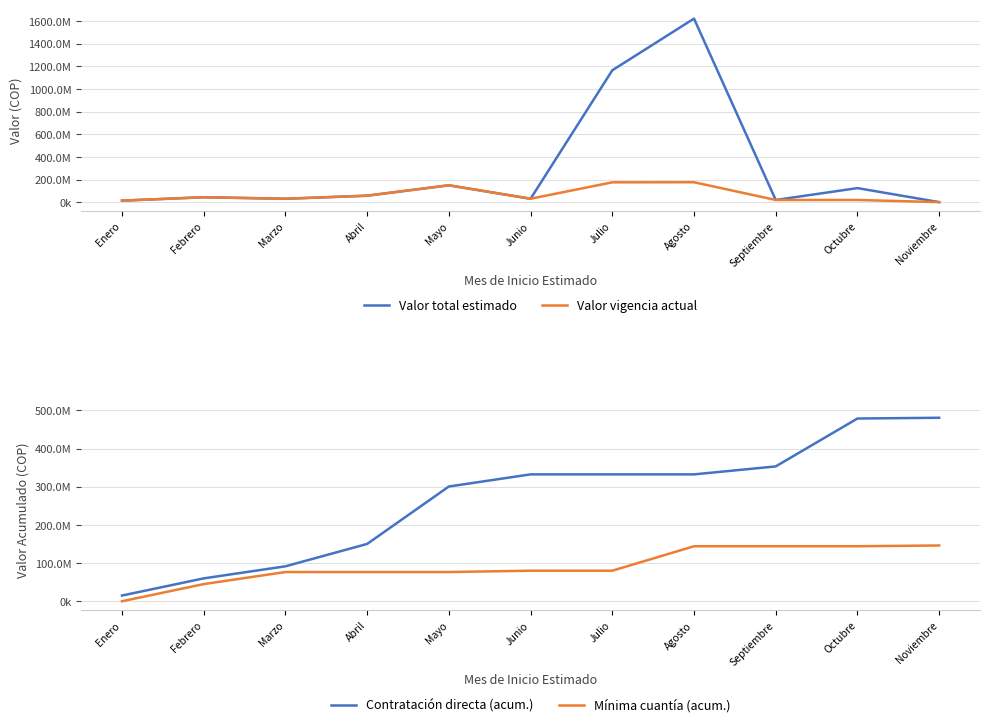

What is the sum of the Valor total estimado values at Marzo and Junio?

63409580